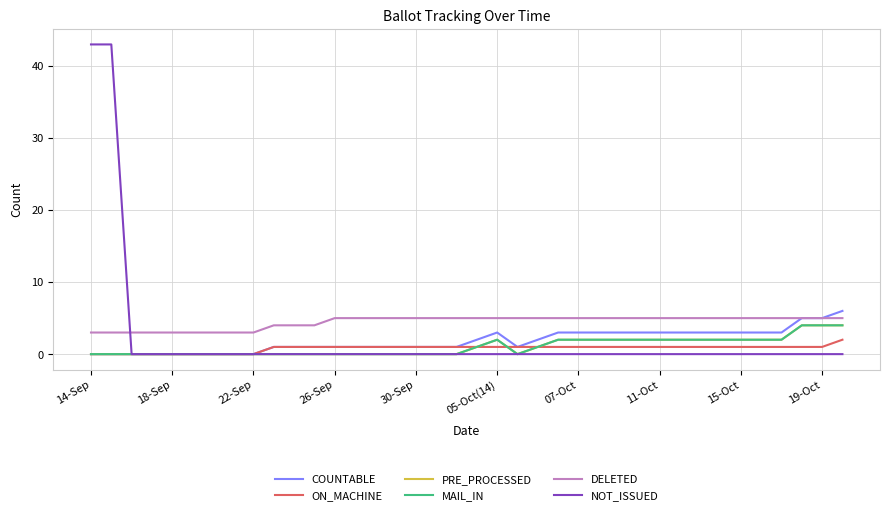

Does the chart display data point markers on the line(s)?

No